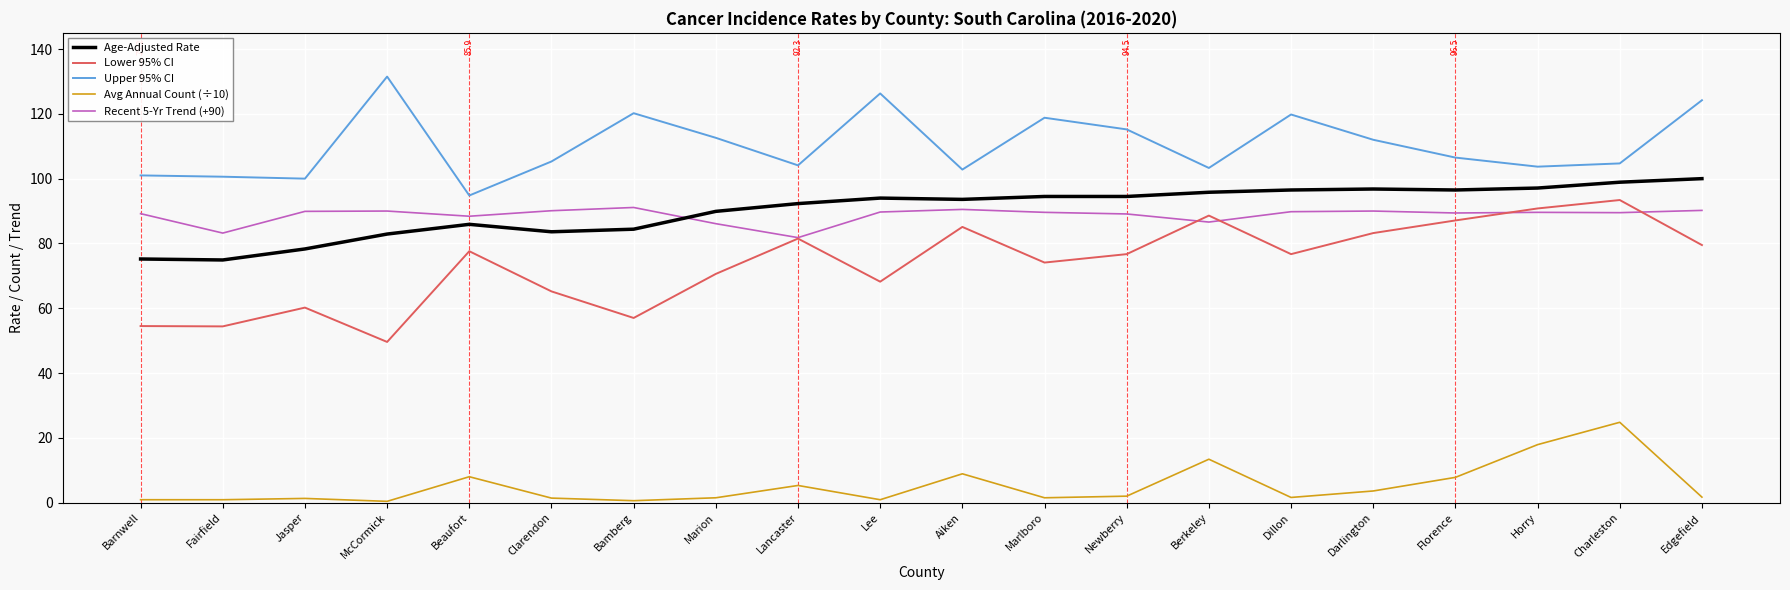

Is the value of Lower 95% CI at Marlboro greater than the value of Upper 95% CI at Horry?

No